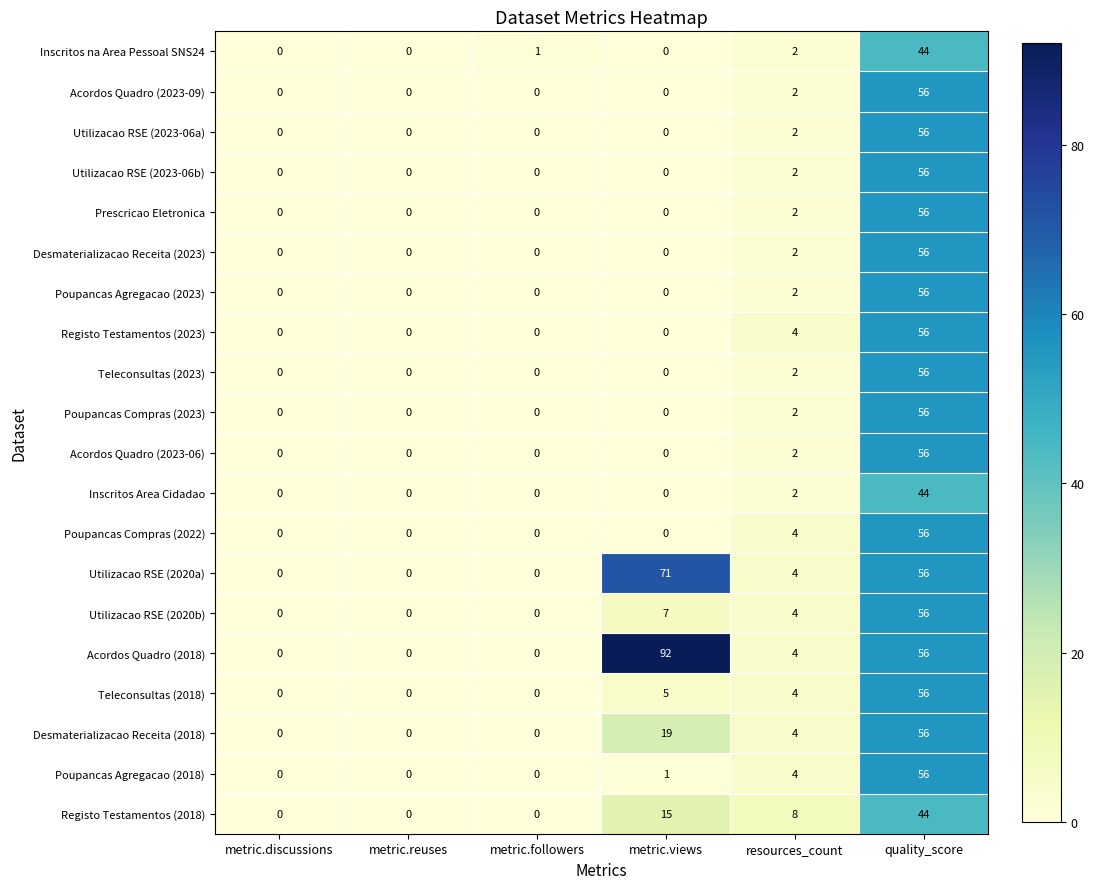

True or false: Teleconsultas (2018) has a value of 9 at metric.views.

False